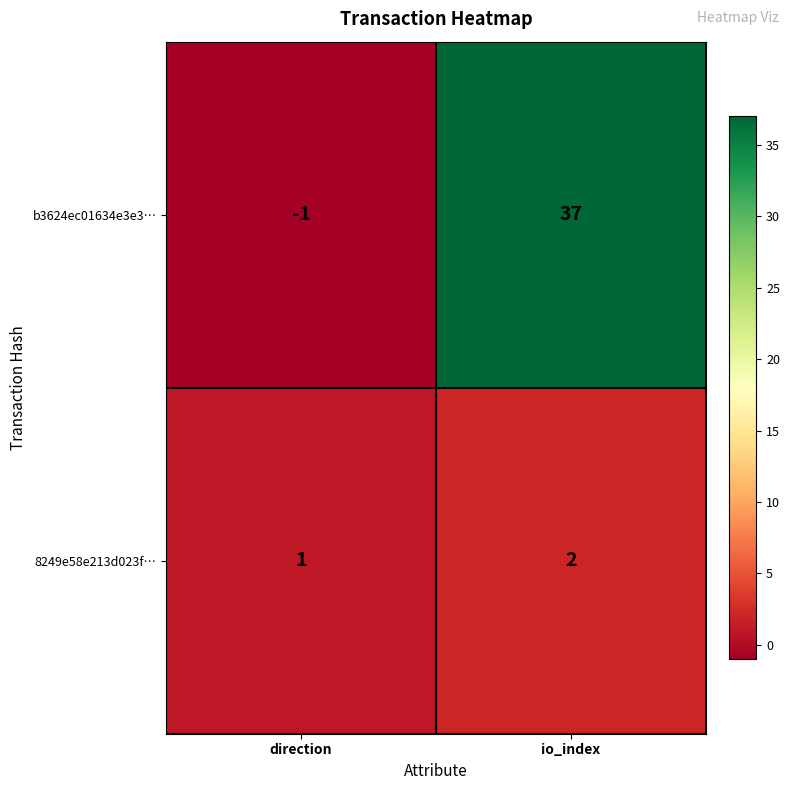

At which label is b3624ec01634e3e3… closest to 18?

direction